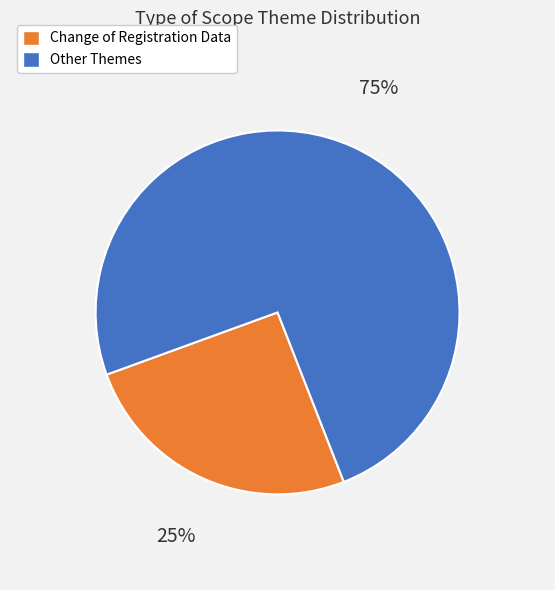

Does any single category account for the majority?

Yes